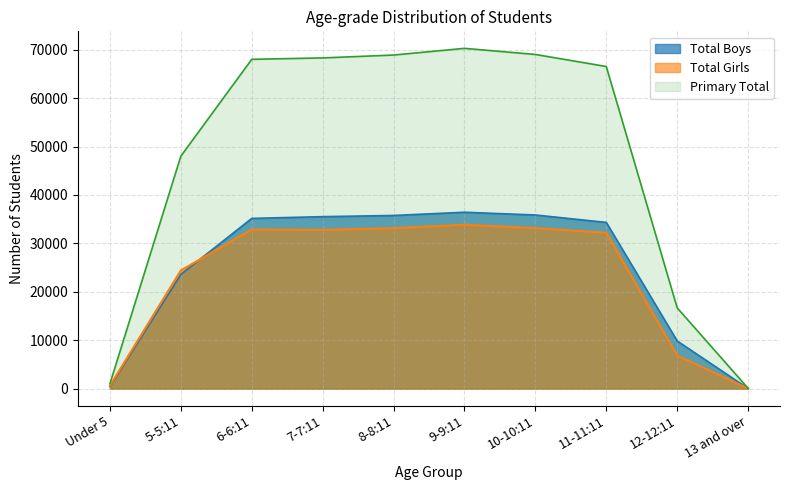

What is the difference between the maximum and minimum values in the Total Boys series?

36400